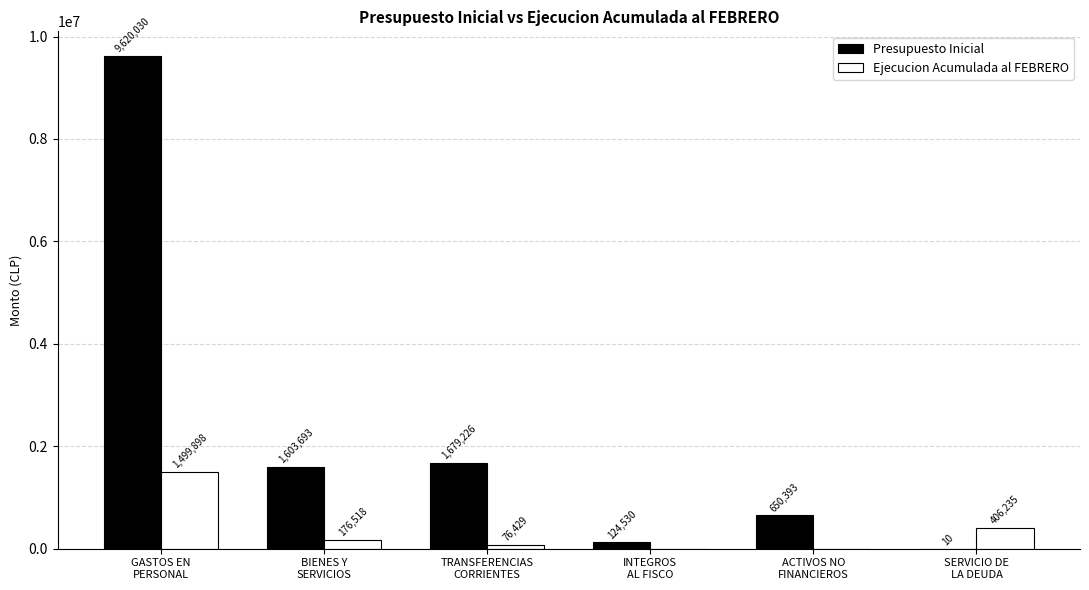

How many categories are shown in the chart?

6